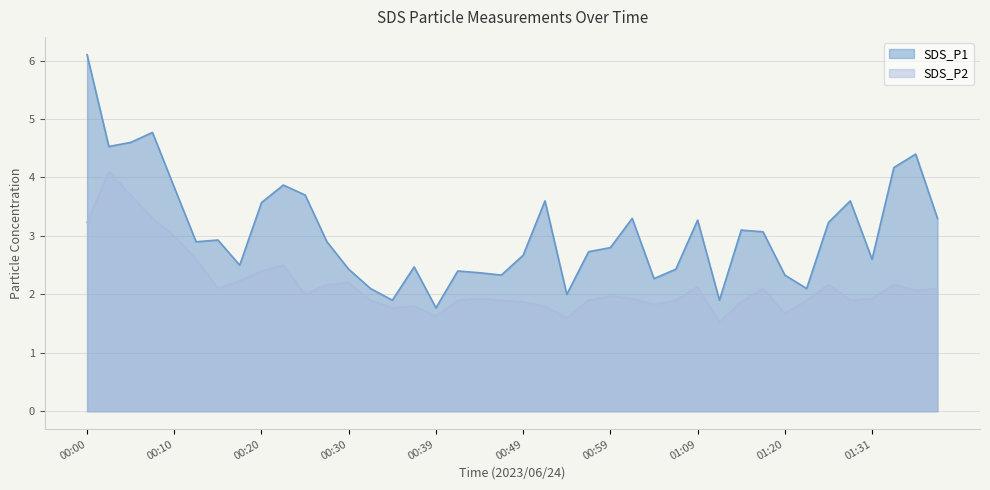

True or false: SDS_P2 and SDS_P1 cross at least once.

False